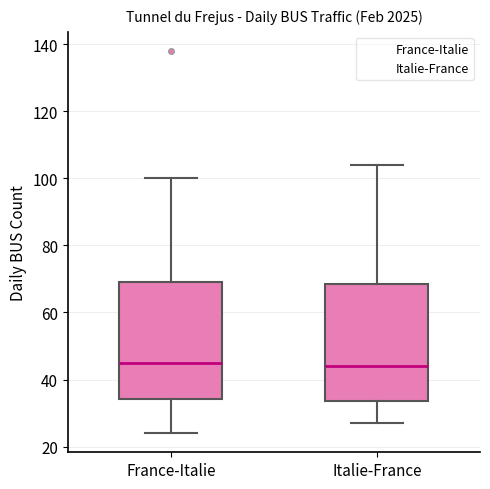

Where is the lower edge of the box for France-Italie on the y-axis? The values are not printed on the chart, so give them approximately, as read against the axis.

34